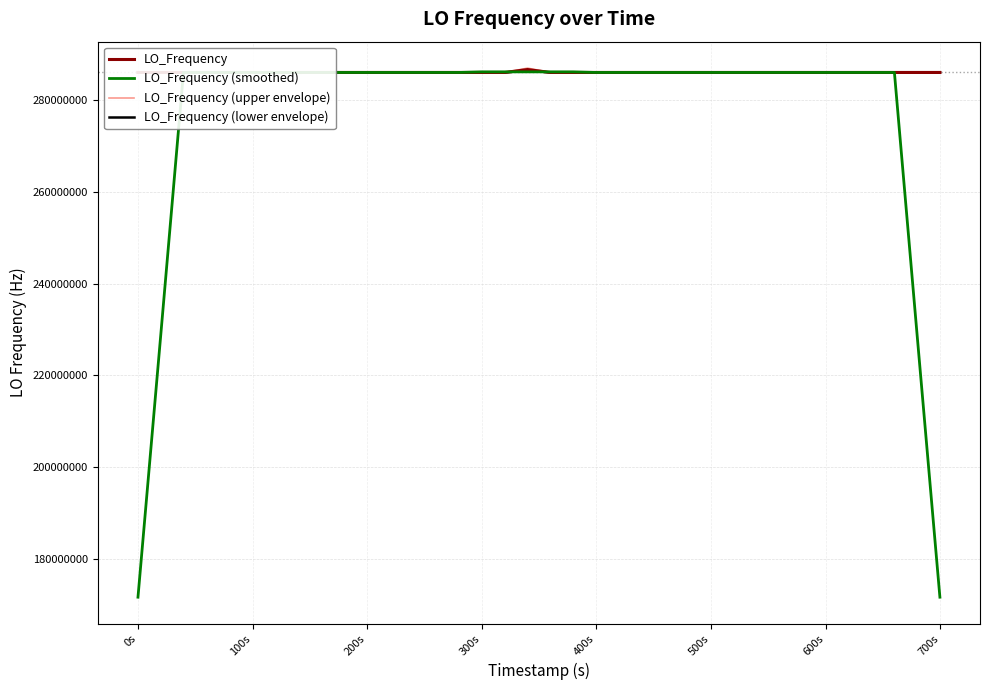

At which category does LO_Frequency (upper envelope) reach its first local peak?

0s